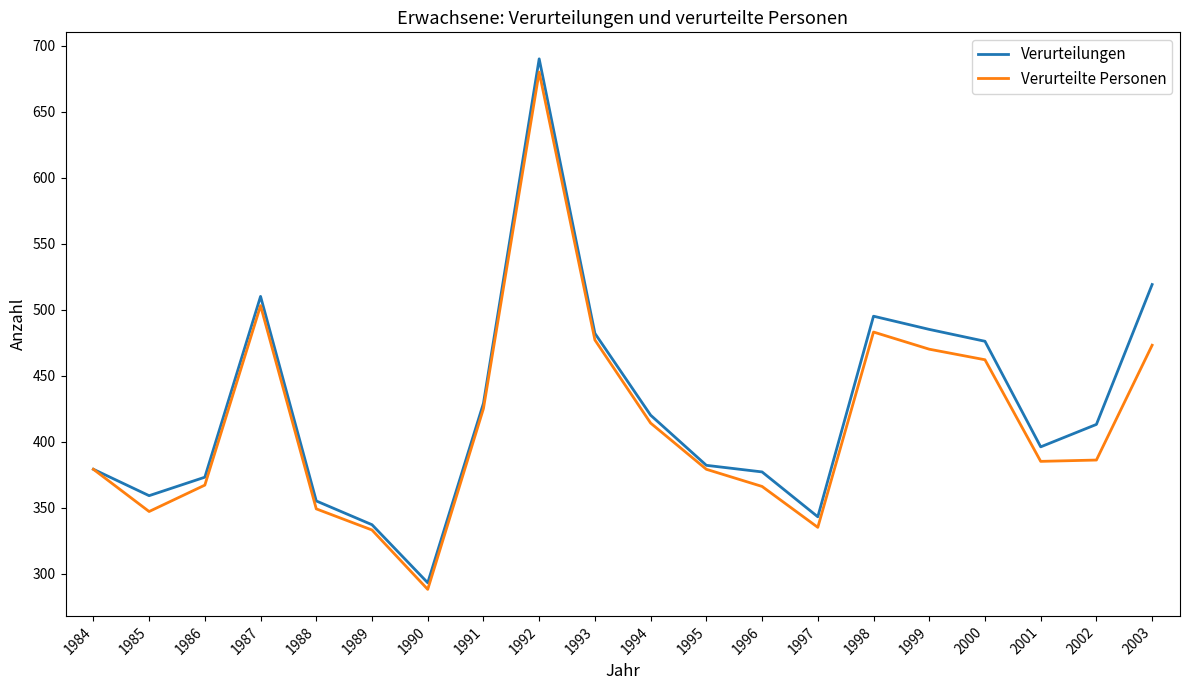

Is it true that Verurteilungen equals 531 at 1996?

False